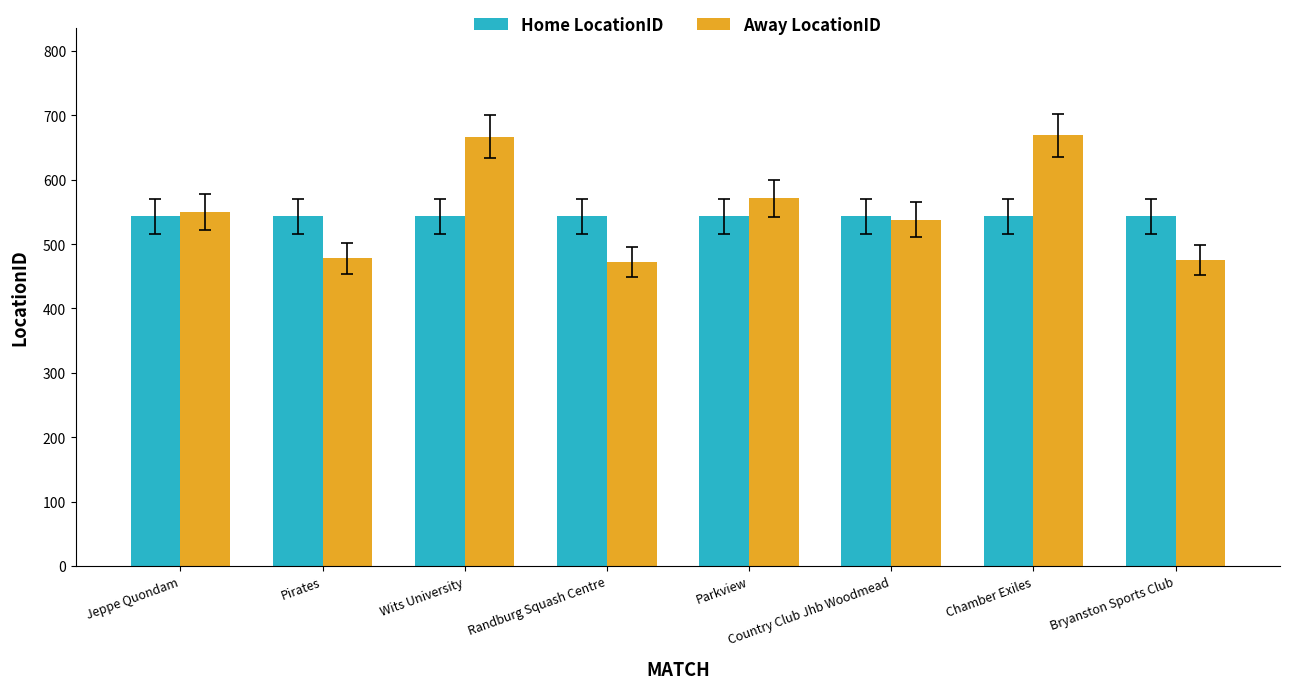

Which series has the widest spread of values?

Away LocationID